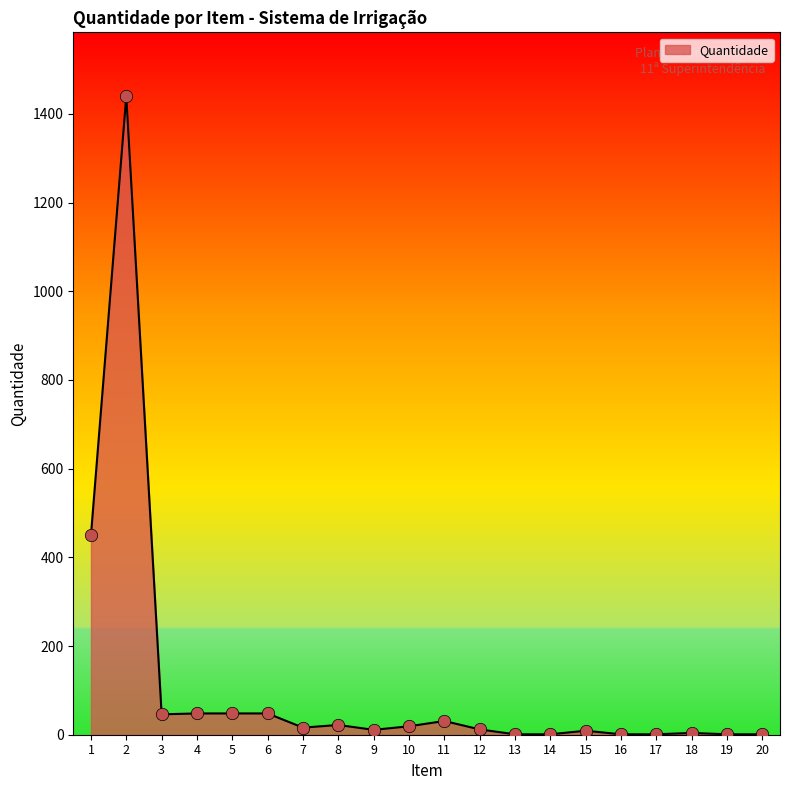

What is the ratio of the value at 2 to the value at 10?

75.8